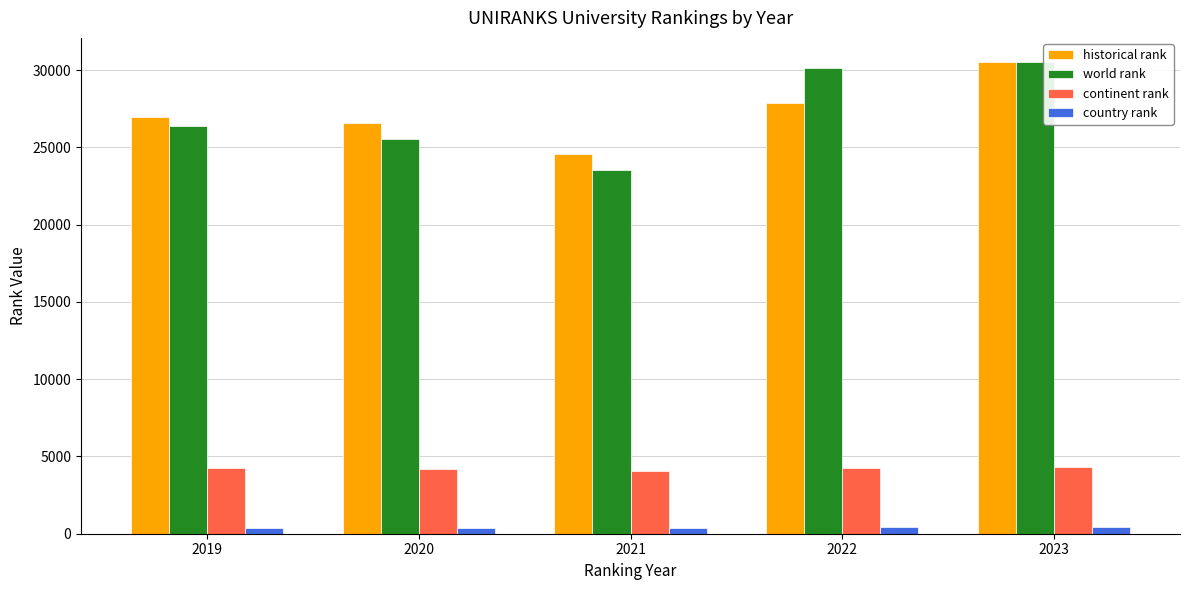

Between 2019 and 2021, which series saw the biggest shift?

world rank